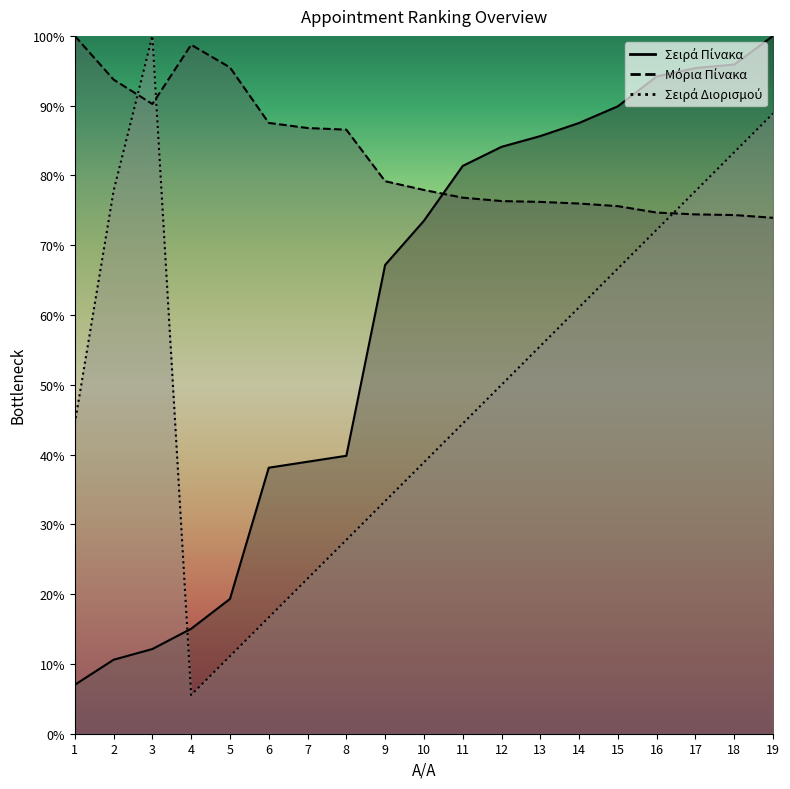

Reading left to right, extract all data points from this chart.

Σειρά Πίνακα: 7.0	10.6	12.1	15.0	19.3	38.1	39.0	39.8	67.2	73.5	81.4	84.1	85.6	87.5	89.9	94.2	95.4	95.9	100.0
Μόρια Πίνακα: 100.0	93.7	90.2	98.7	95.5	87.5	86.8	86.6	79.2	77.9	76.8	76.3	76.2	76.0	75.6	74.7	74.4	74.3	73.9
Σειρά Διορισμού: 44.4	77.8	100.0	5.6	11.1	16.7	22.2	27.8	33.3	38.9	44.4	50.0	55.6	61.1	66.7	72.2	77.8	83.3	88.9